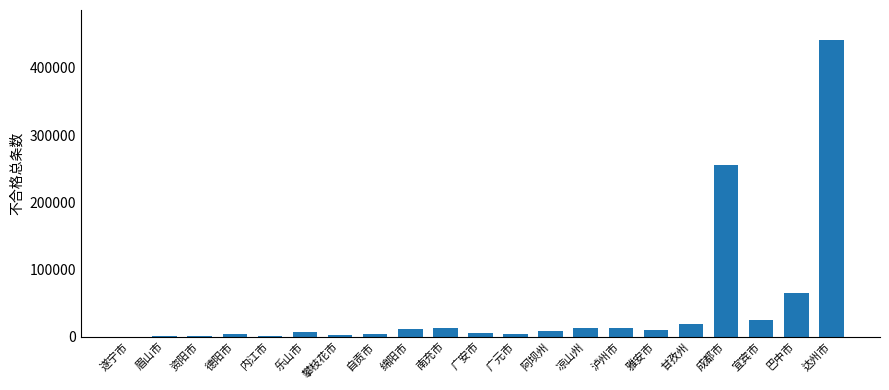

How many series are shown in this chart?

1